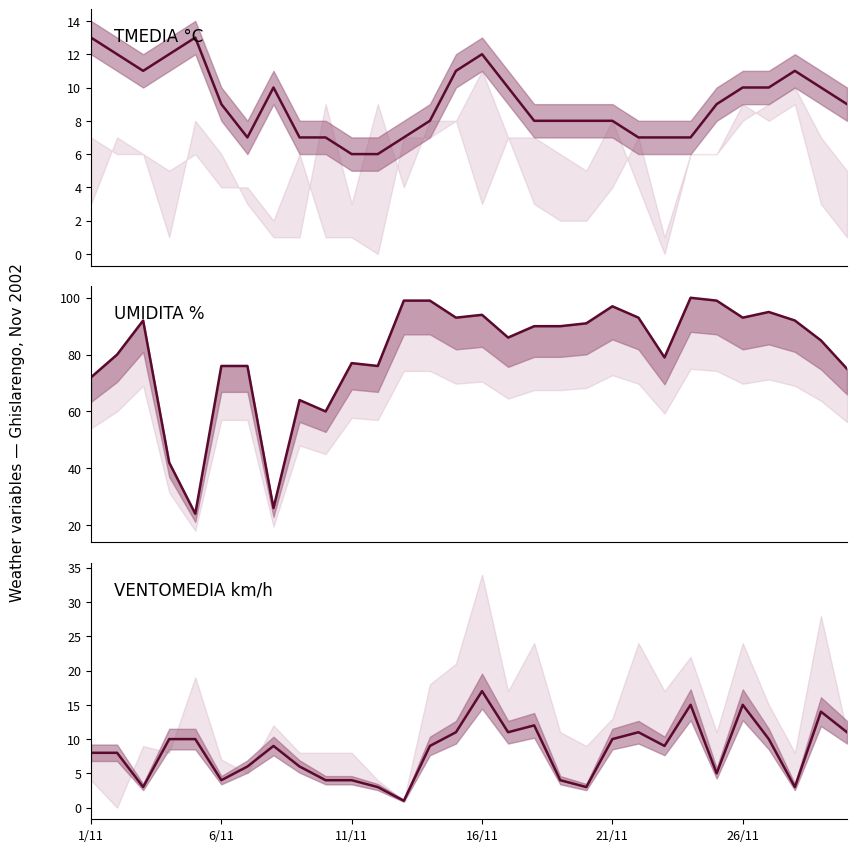

Reading right to left, transcribe all the data shown in this chart.

TMEDIA °C: 9	10	11	10	10	9	7	7	7	8	8	8	8	10	12	11	8	7	6	6	7	7	10	7	9	13	12	11	12	13
UMIDITA %: 75	85	92	95	93	99	100	79	93	97	91	90	90	86	94	93	99	99	76	77	60	64	26	76	76	24	42	92	80	72
VENTOMEDIA km/h: 11	14	3	10	15	5	15	9	11	10	3	4	12	11	17	11	9	1	3	4	4	6	9	6	4	10	10	3	8	8